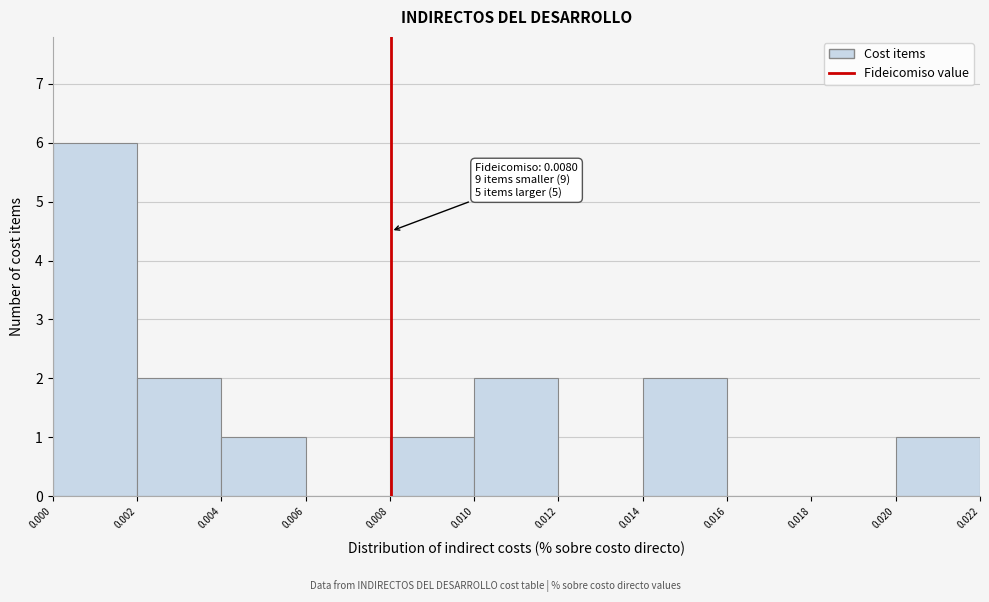

Which range on the x-axis has the tallest bar?

0.000 to 0.002